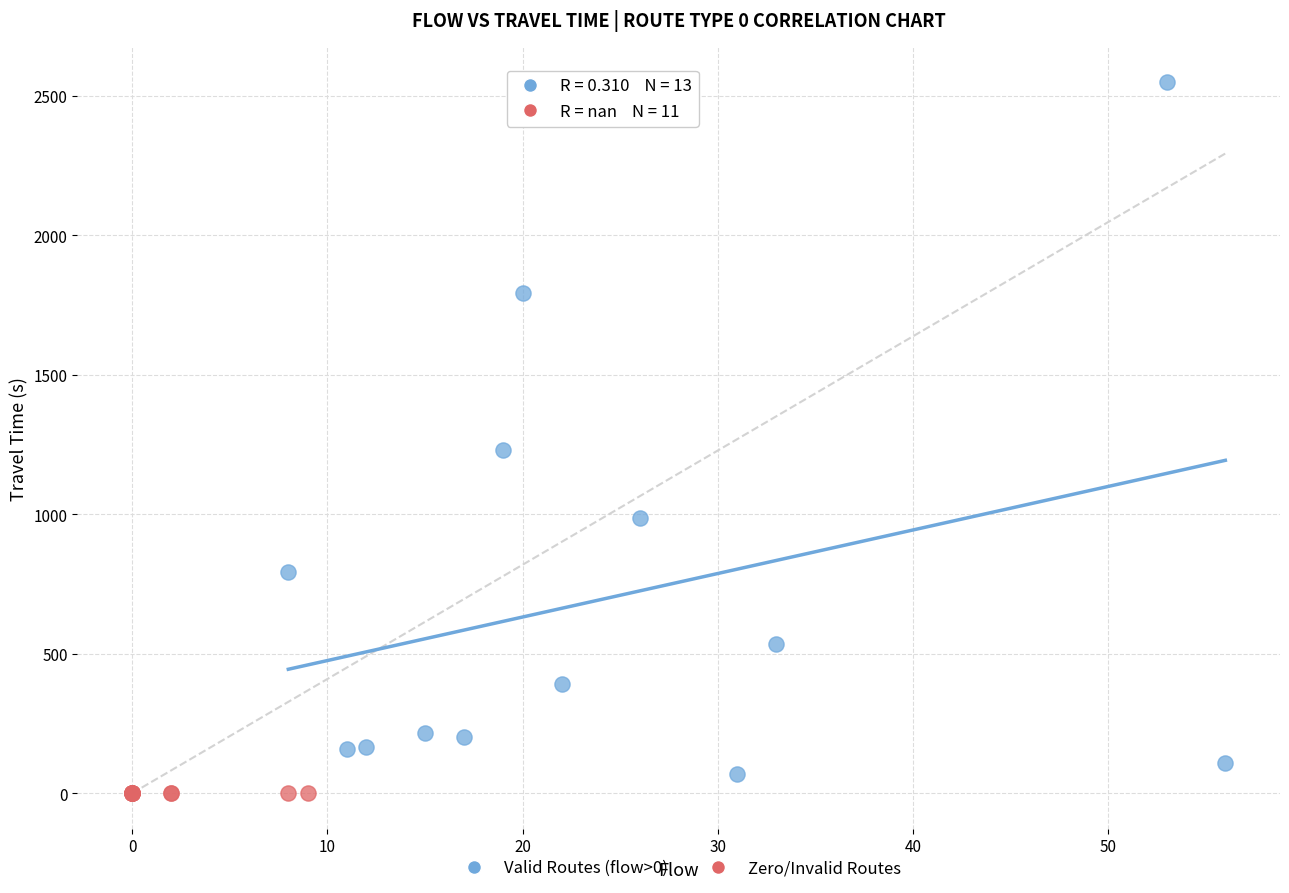

Which series contains the highest Y value?

Valid Routes (flow>0)